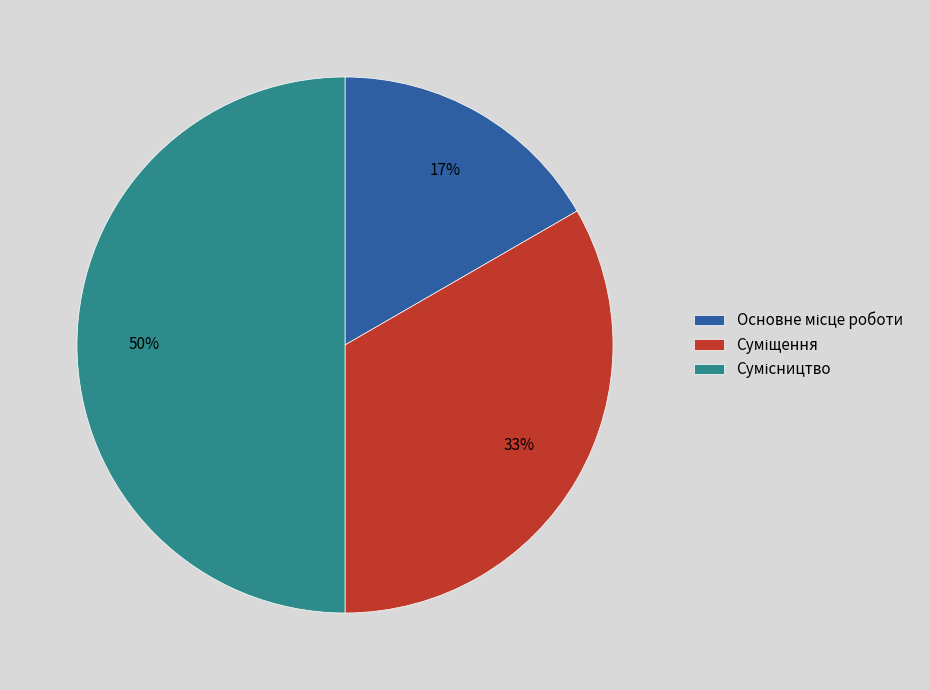

To the nearest percent, what is the average slice percentage?

33%